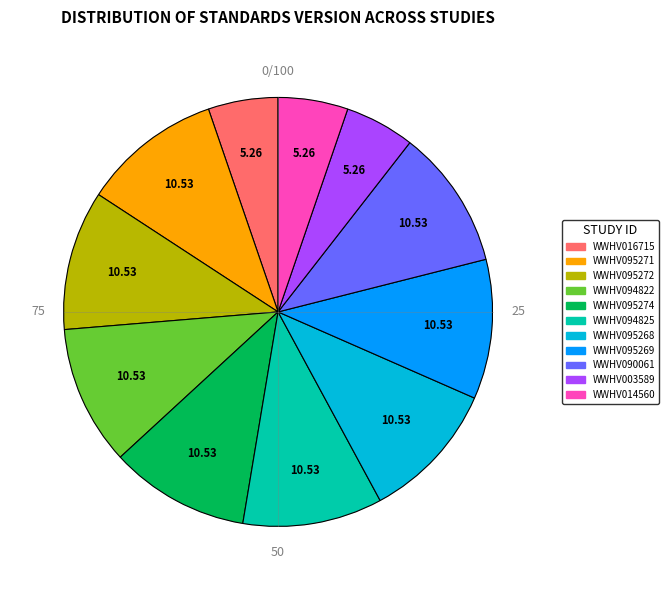

Is the sum of WWHV016715 and WWHV095271 greater than half?

No